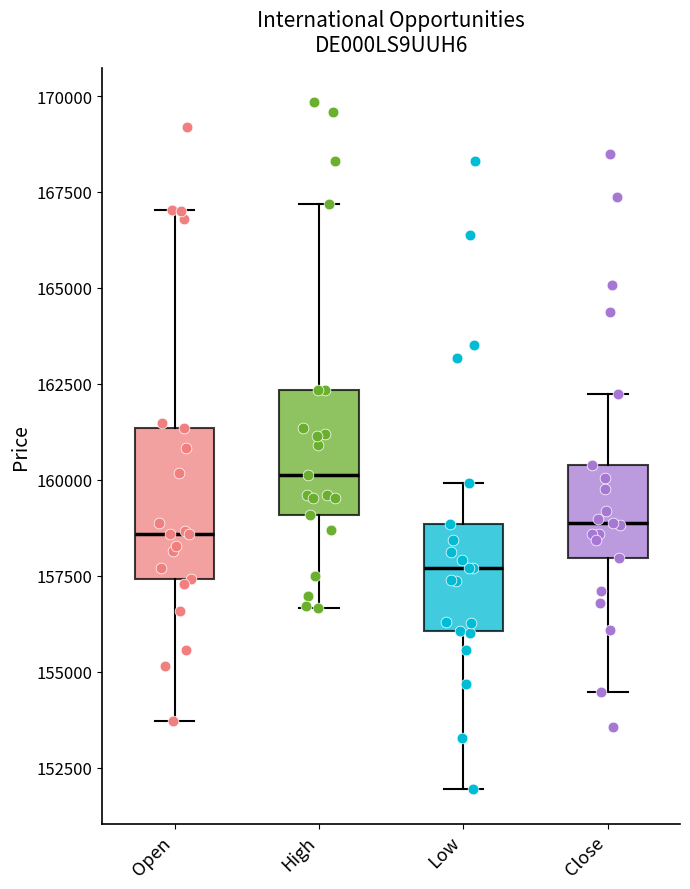

Which box is the tallest, from its lower edge to its upper edge?

Open